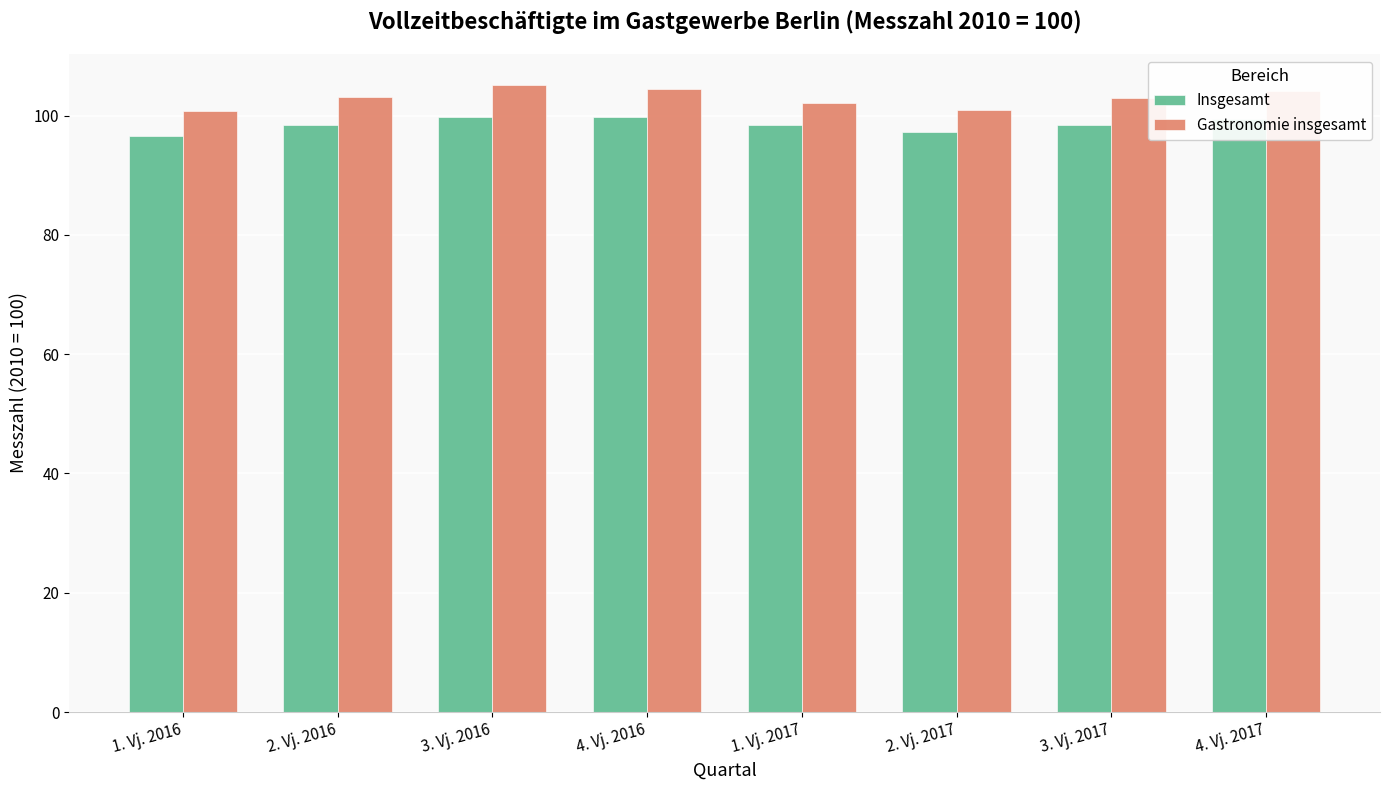

What is the spread (max minus min) of values at 2. Vj. 2016?

4.6